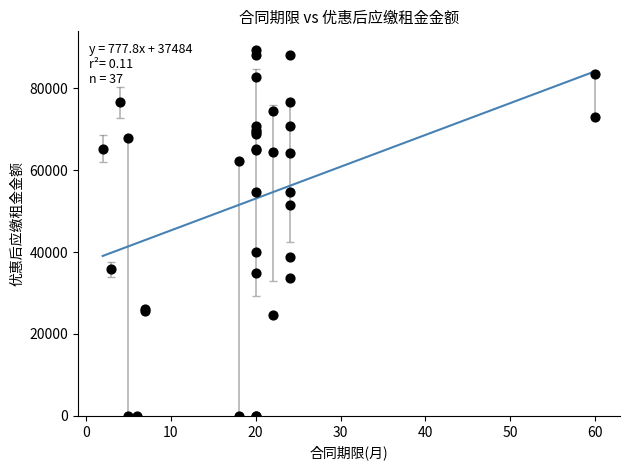

What Y value in the scatter plot is closest to 44704?

40068